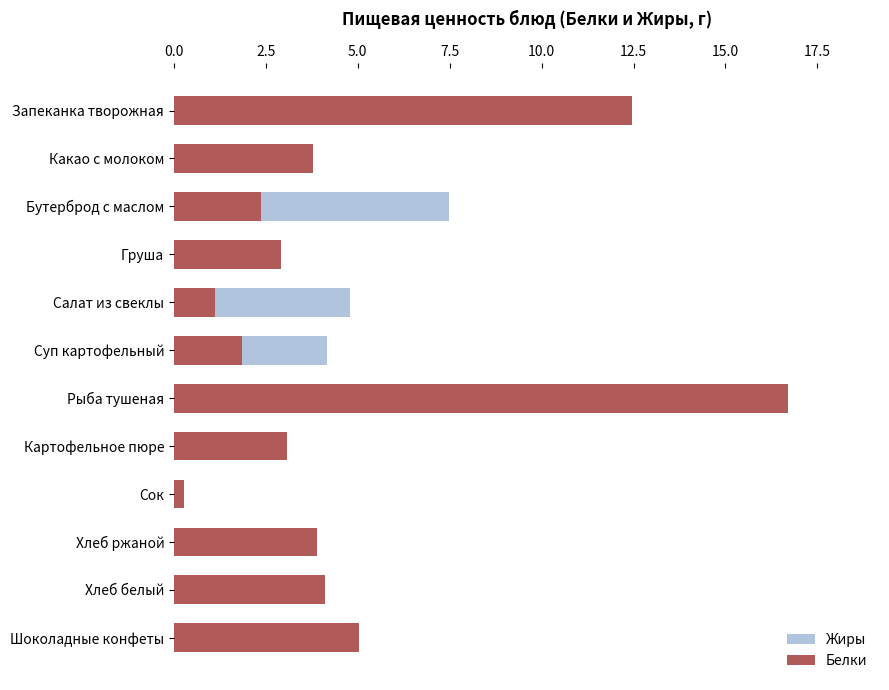

Reading left to right, what are all the values shown in this chart?

Жиры: 10.0	0.7	7.5	1.2	4.8	4.2	4.0	2.3	0.0	3.3	2.4	3.4
Белки: 12.4	3.8	2.4	2.9	1.1	1.9	16.7	3.1	0.3	3.9	4.1	5.0